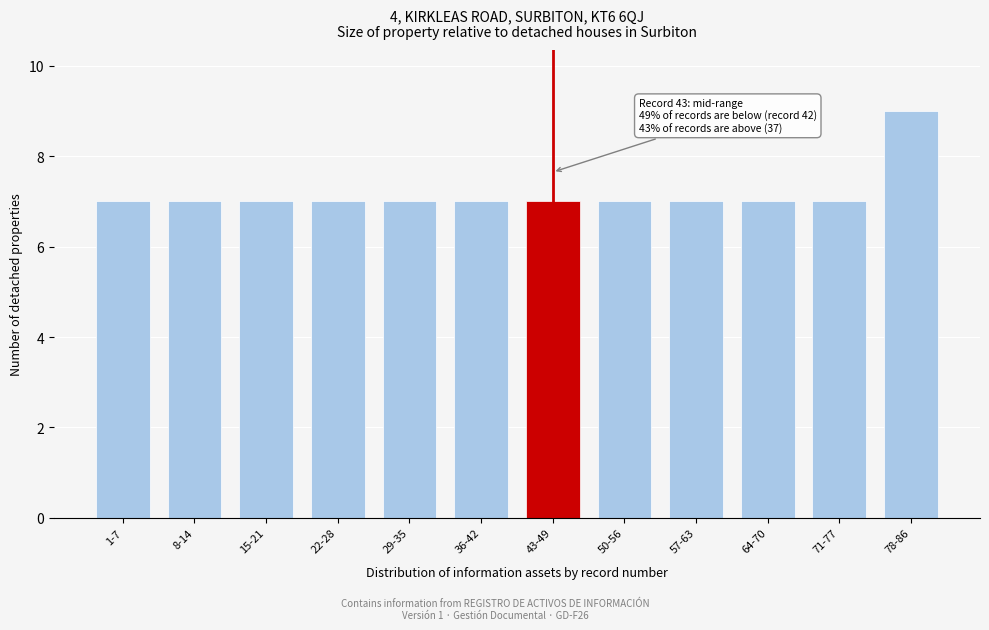

Reading right to left, what are all the values shown in this chart?

78-86=9	71-77=7	64-70=7	57-63=7	50-56=7	43-49=7	36-42=7	29-35=7	22-28=7	15-21=7	8-14=7	1-7=7